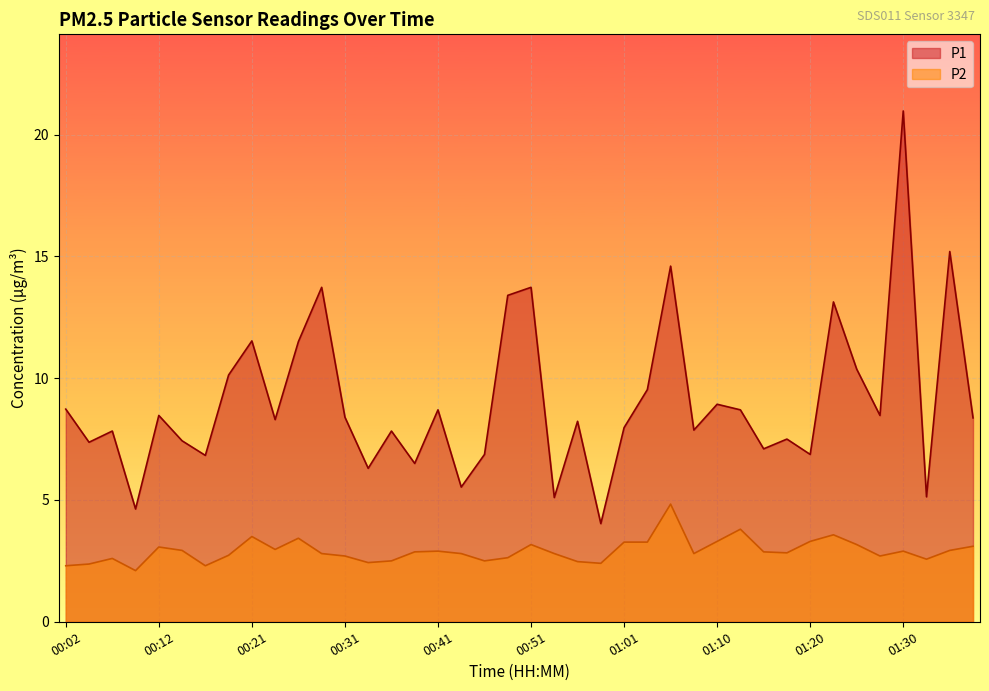

What is the sum of all P1 values?

361.8